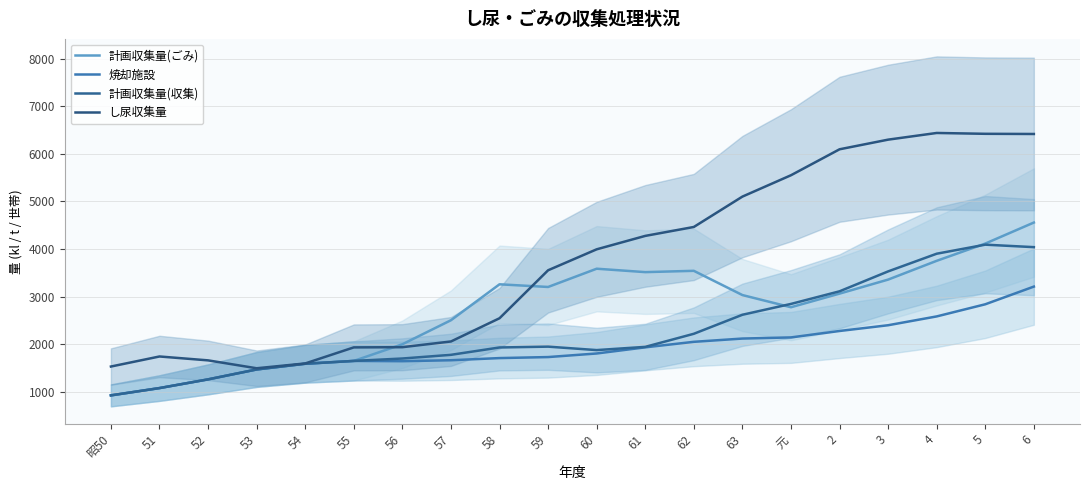

Rank the series by their maximum value, from lowest to highest.

焼却施設, 計画収集量(収集), 計画収集量(ごみ), し尿収集量